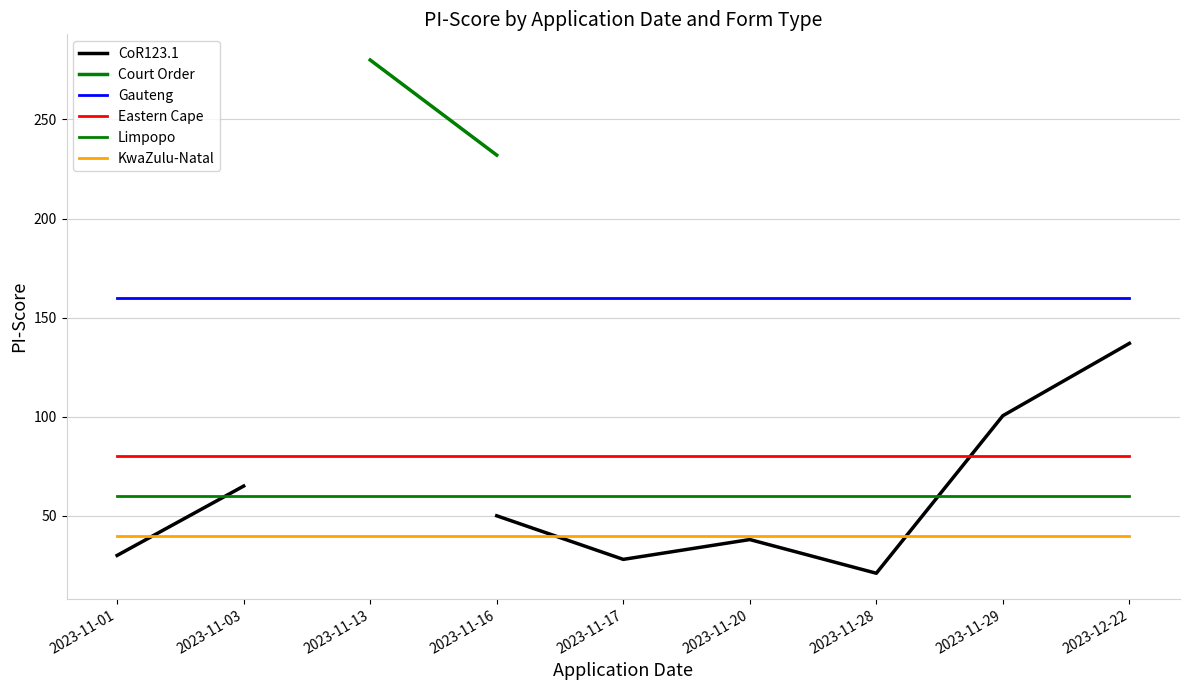

How many lines are shown in the chart?

6